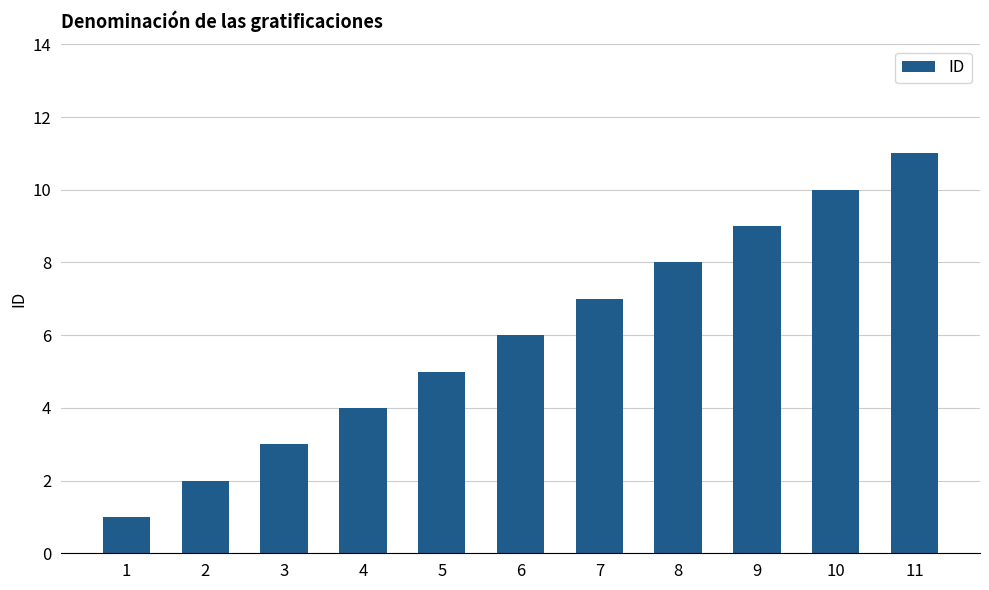

How many values are below 6?

5